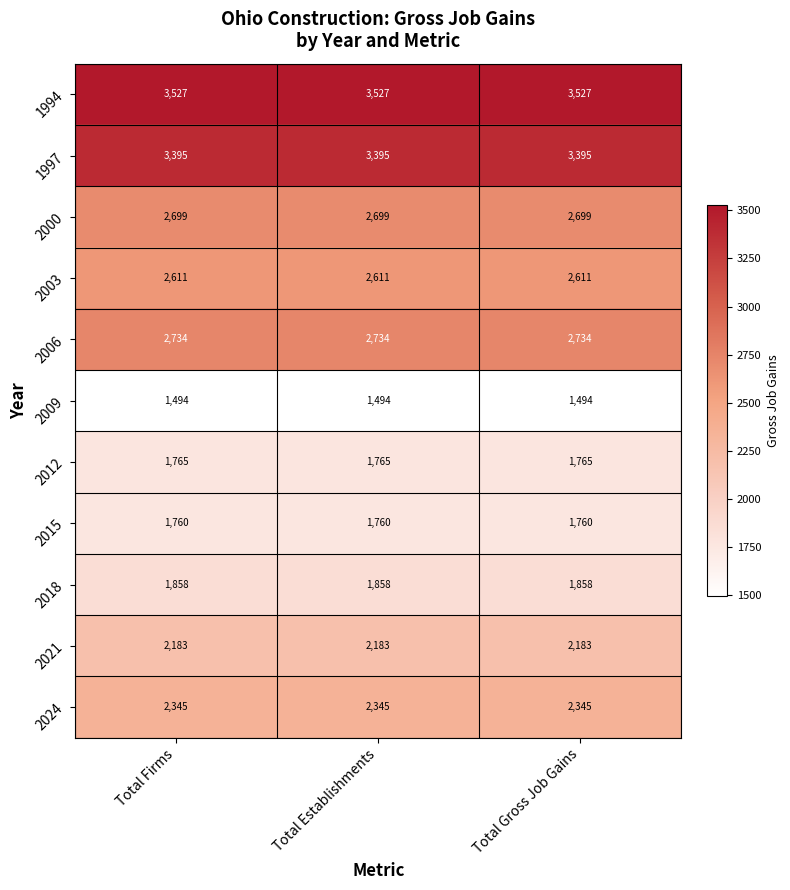

Is it true that 2012 equals 1103 at Total Establishments?

False